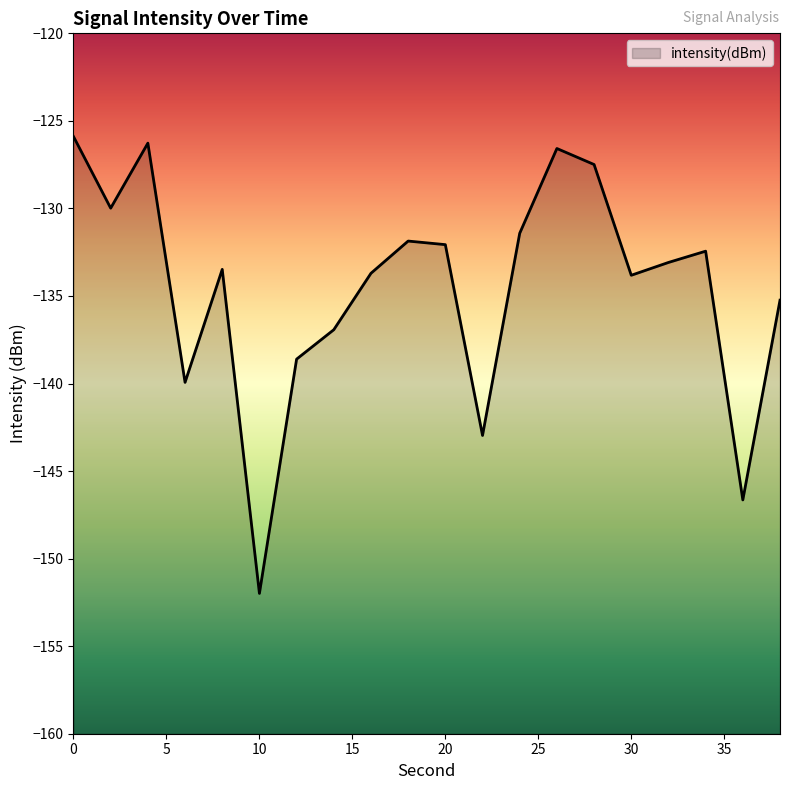

True or false: the data shows -136.9 at 14.

True